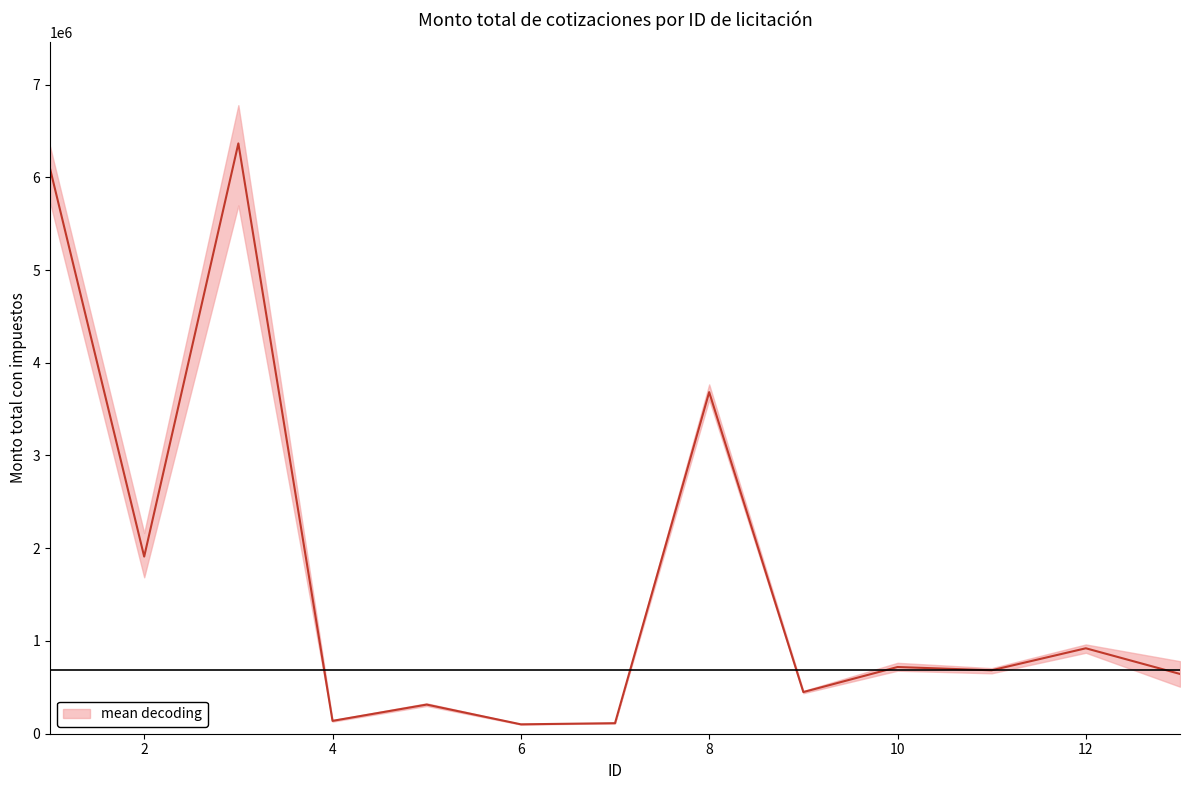

What is the value of the mean decoding point at the 3rd from the left?

6332600.9